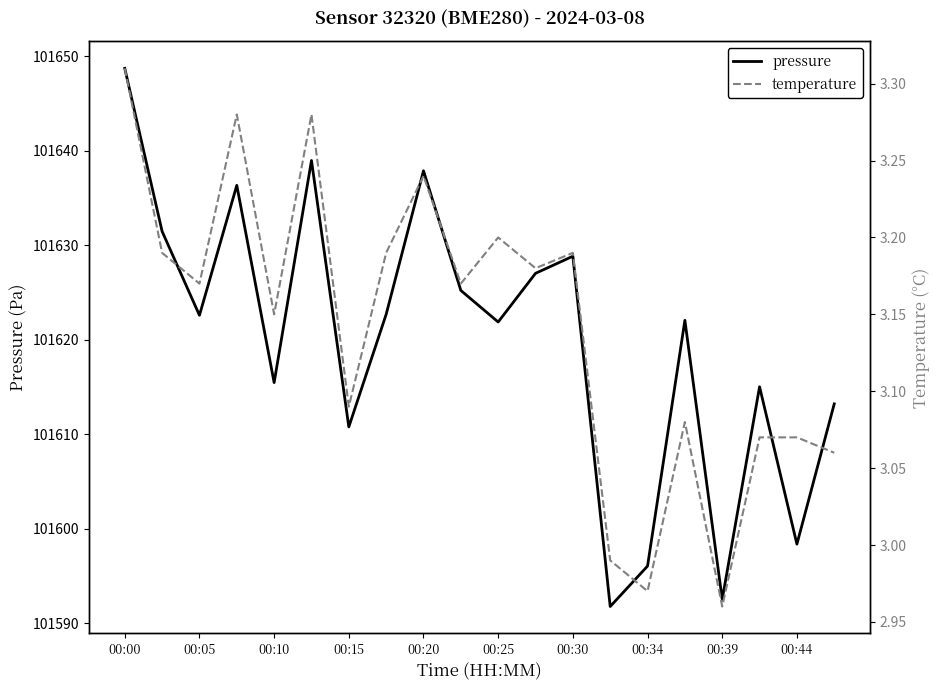

Is it true that pressure equals 101592.5 at 00:39?

True